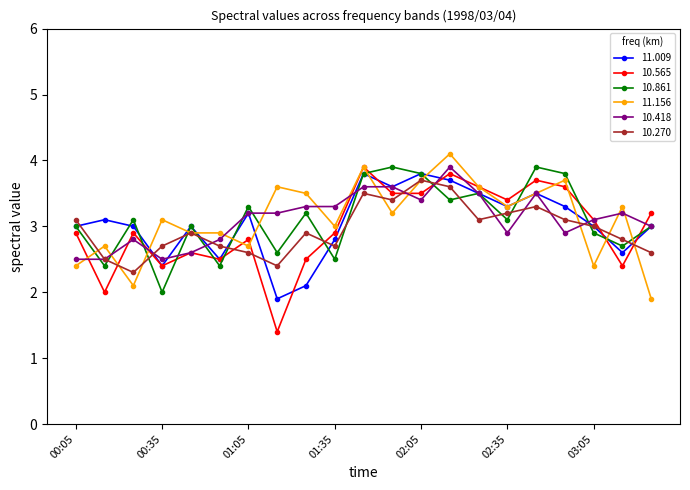

In 11.009, how many points are lower than both neighbors (excluding endpoints)?

6